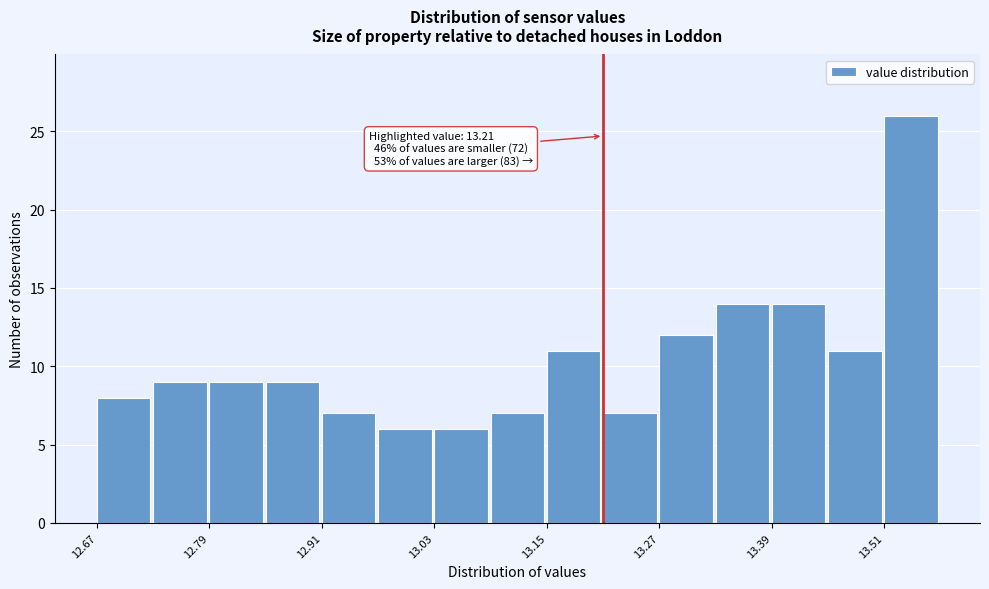

Read against the x-axis, roughly where is the centre of the tallest bar?

13.54